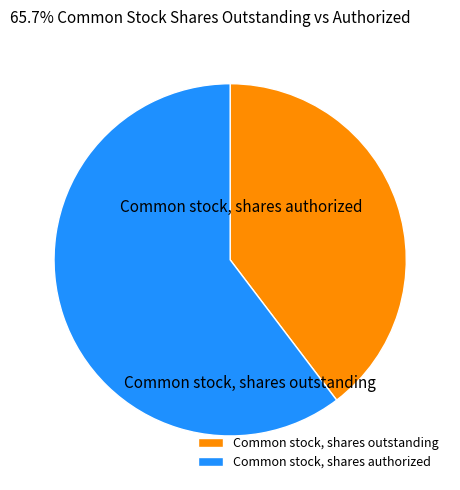

Rank the categories by value from highest to lowest.

Common stock, shares authorized, Common stock, shares outstanding